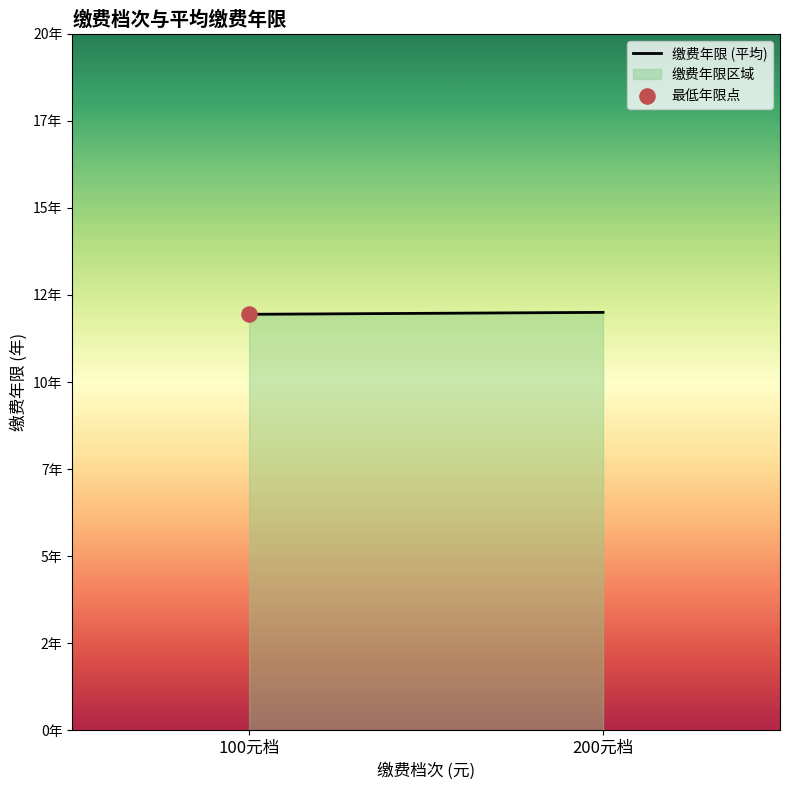

What is the change in value from 100元档 to 200元档?

+0.1